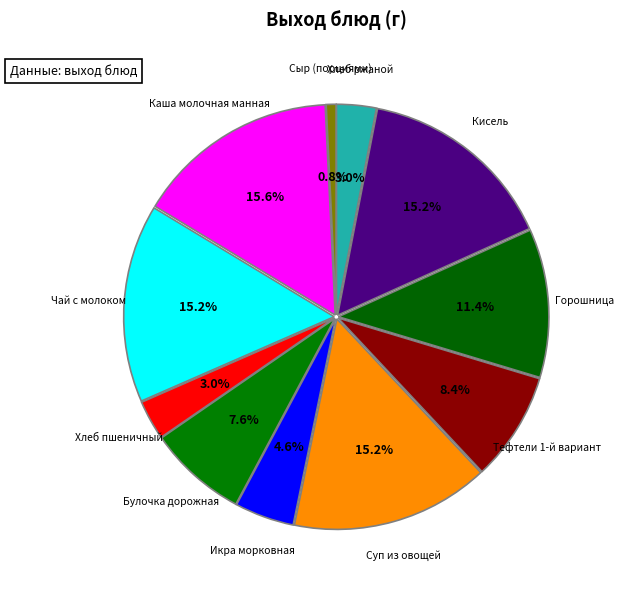

Count the number of slices in the pie.

11